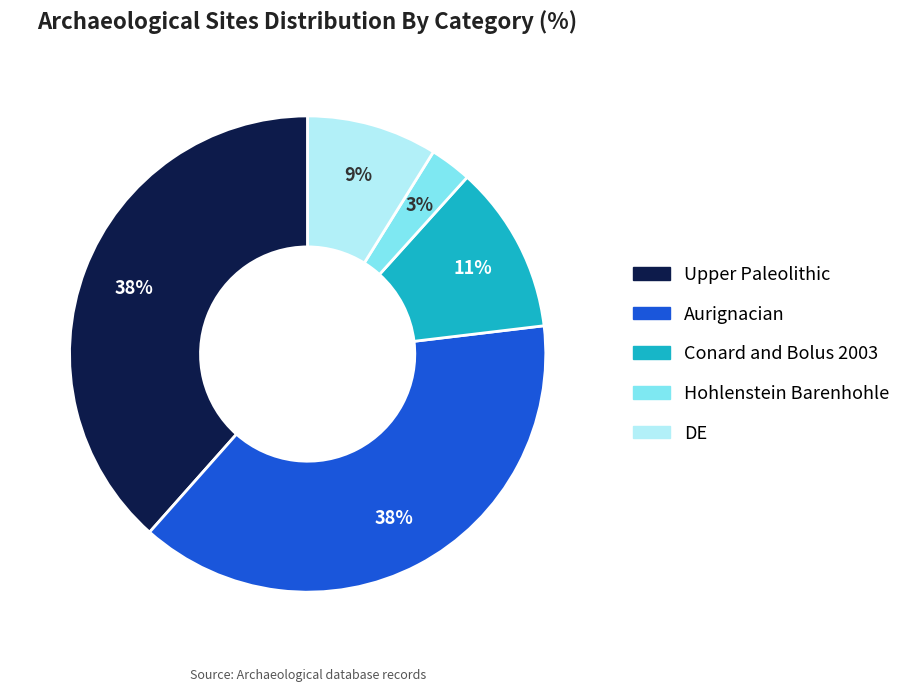

True or false: Conard and Bolus 2003 accounts for 17% of the total.

False